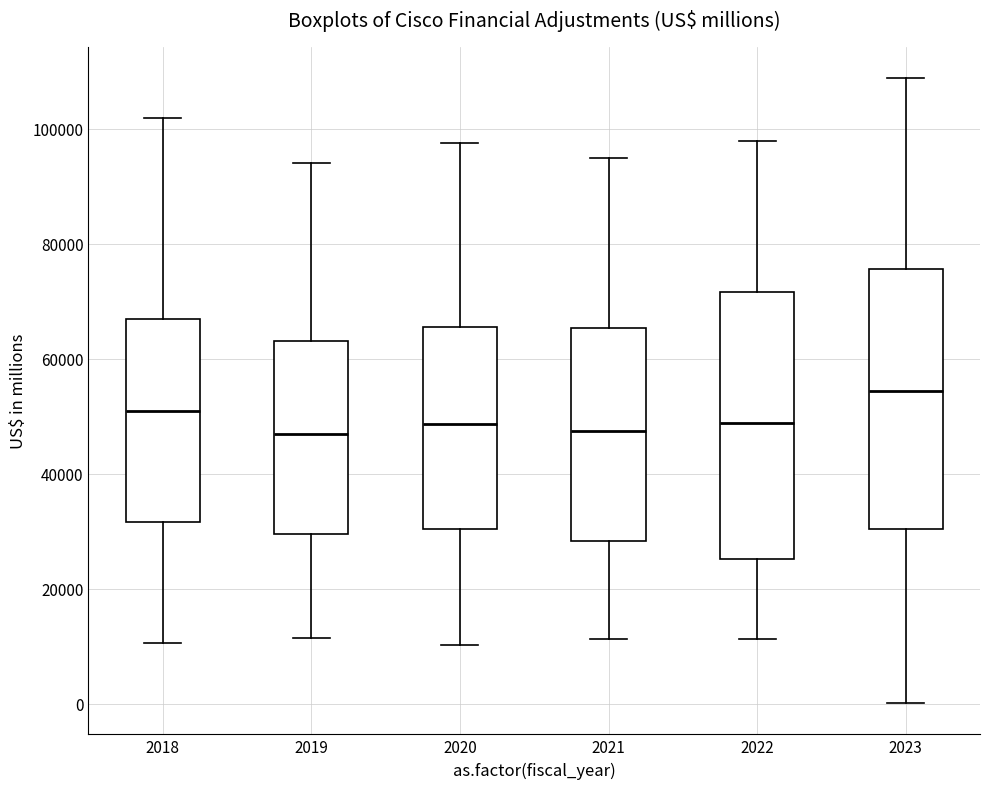

Reading left to right, read every box against the y-axis: the position of its median line, the range the box covers, and the ends of its whiskers. The values are not printed on the chart, so give them approximately, as read against the axis.

2018: median 50000, box 32000 to 66000, whiskers 10000 to 102000
2019: median 46000, box 30000 to 64000, whiskers 12000 to 94000
2020: median 48000, box 30000 to 66000, whiskers 10000 to 98000
2021: median 48000, box 28000 to 66000, whiskers 12000 to 94000
2022: median 48000, box 26000 to 72000, whiskers 12000 to 98000
2023: median 54000, box 30000 to 76000, whiskers 0 to 108000